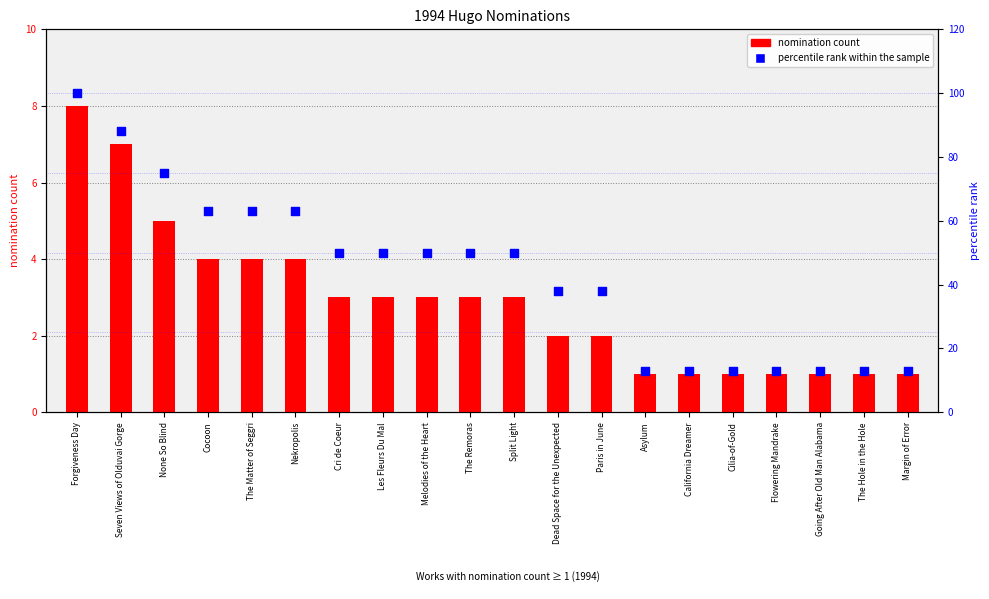

Is the value of percentile rank within the sample at California Dreamer greater than the value of nomination count at Dead Space for the Unexpected?

Yes